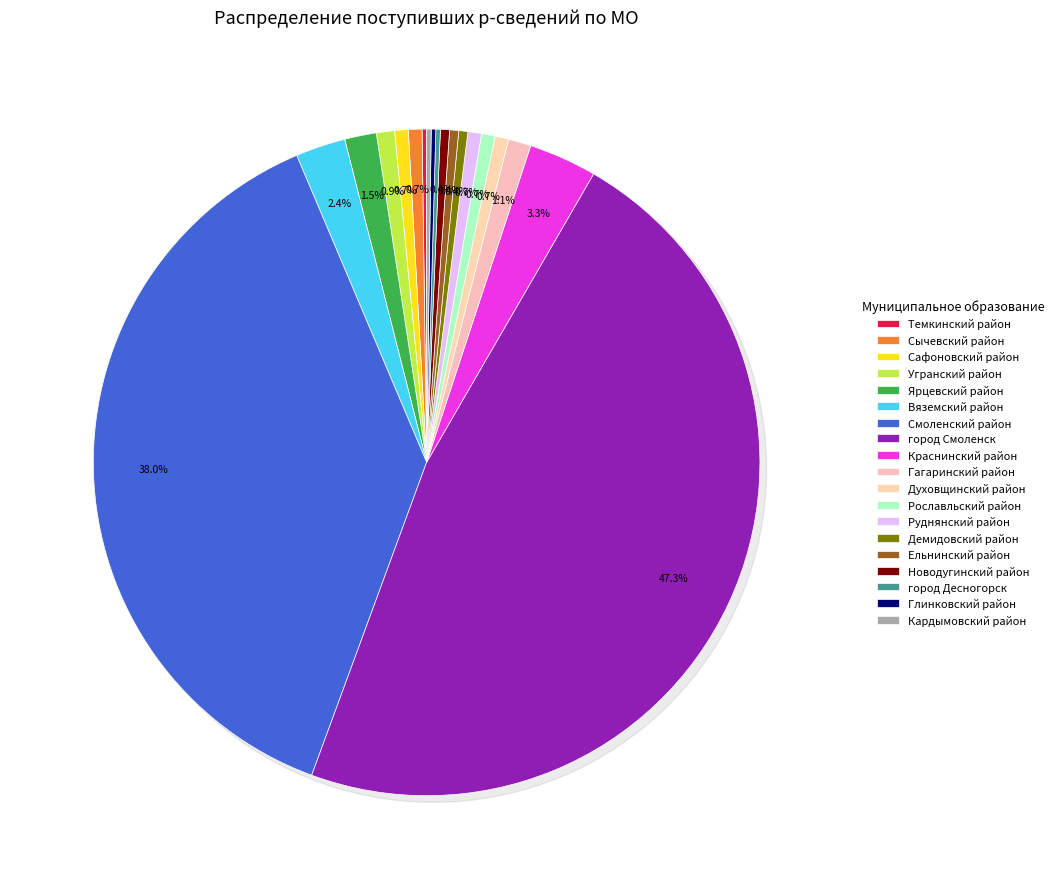

Is there any slice that represents more than half of the pie?

No